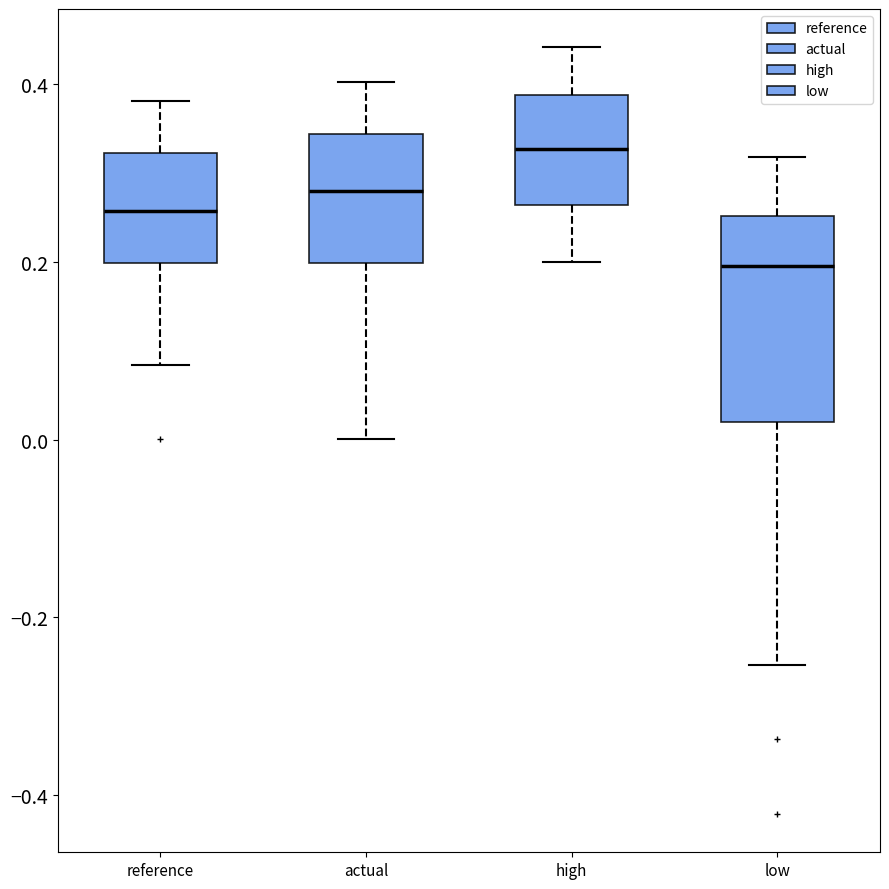

Which box is the tallest, from its lower edge to its upper edge?

low